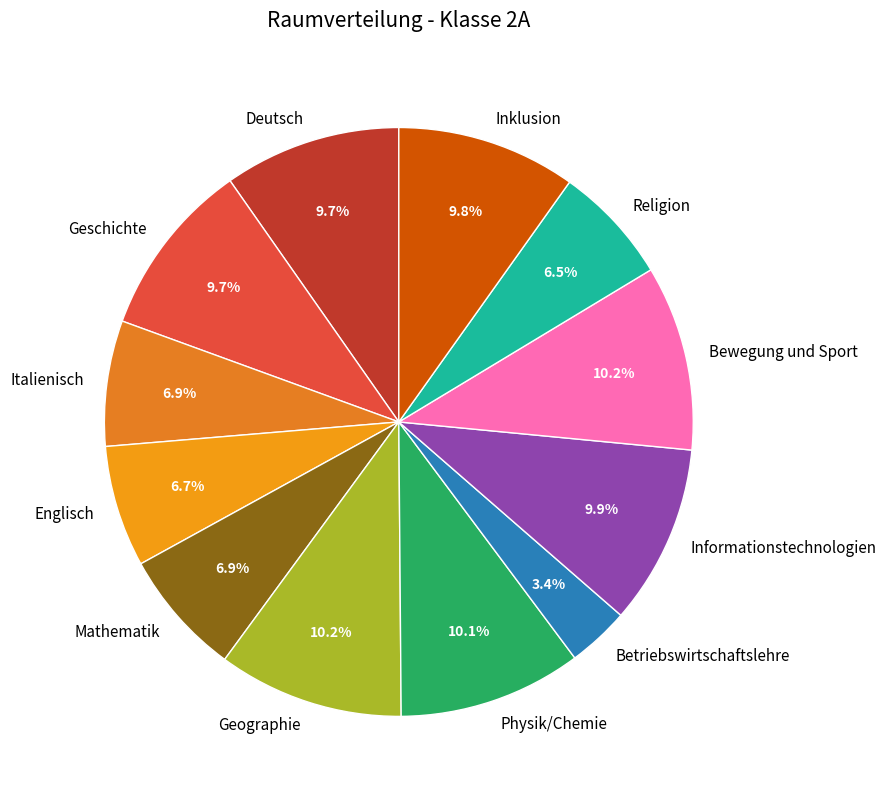

True or false: Bewegung und Sport accounts for 1% of the total.

False